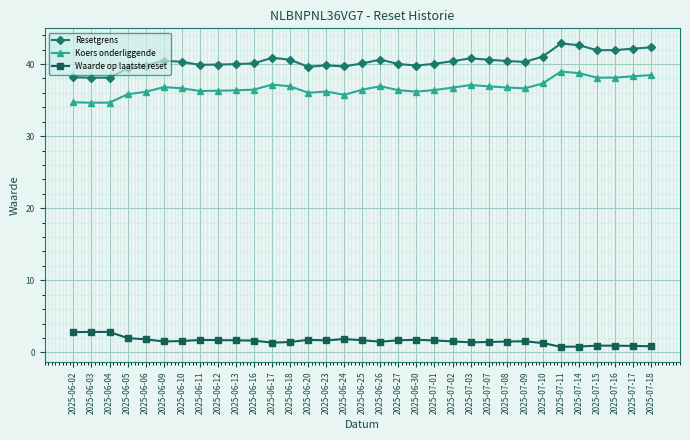

Is it true that Resetgrens equals 41.0 at 2025-07-10?

True